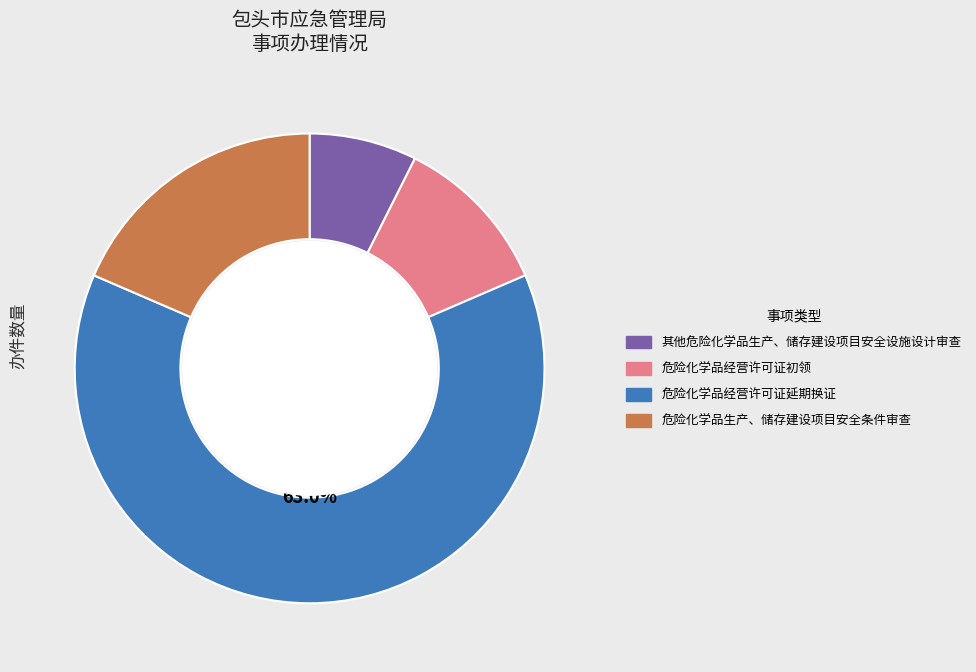

To the nearest percent, what is the average slice percentage?

25%